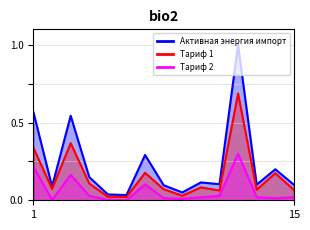

What is the value of the Тариф 1 point at the 2nd from the left?

0.1